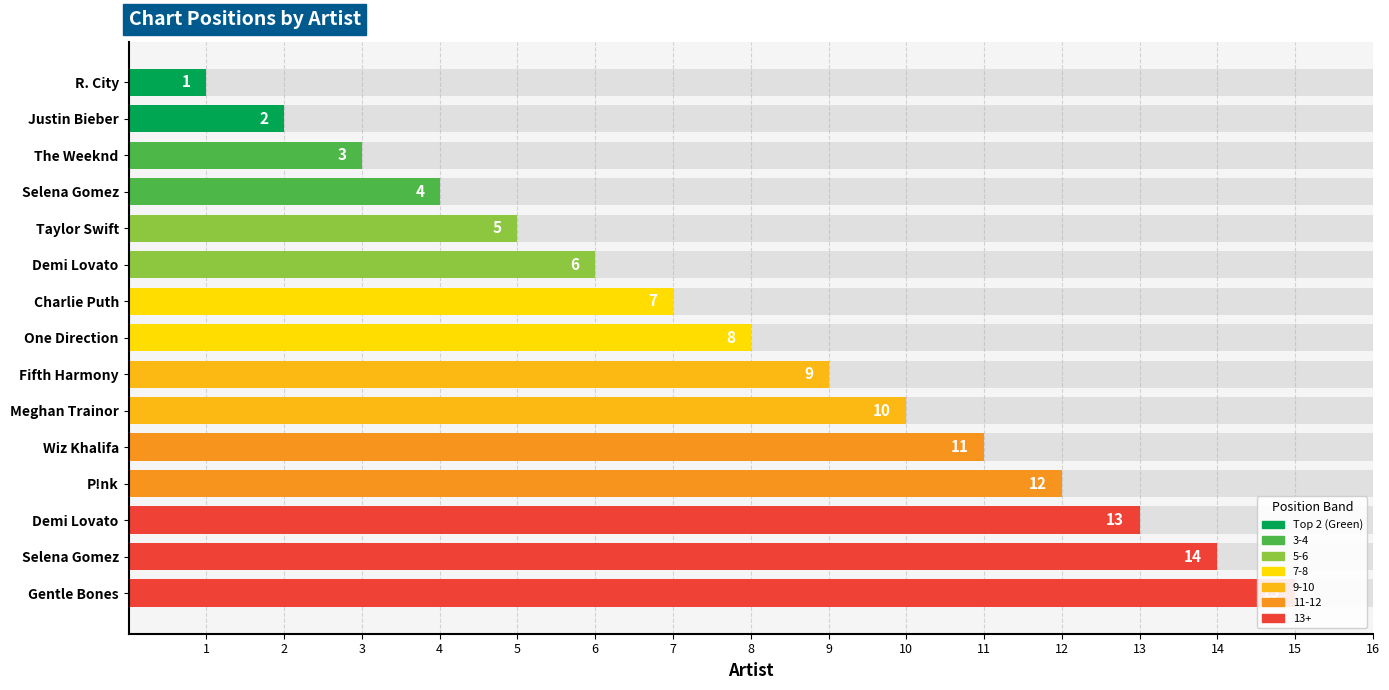

Read the value at Demi Lovato.

6